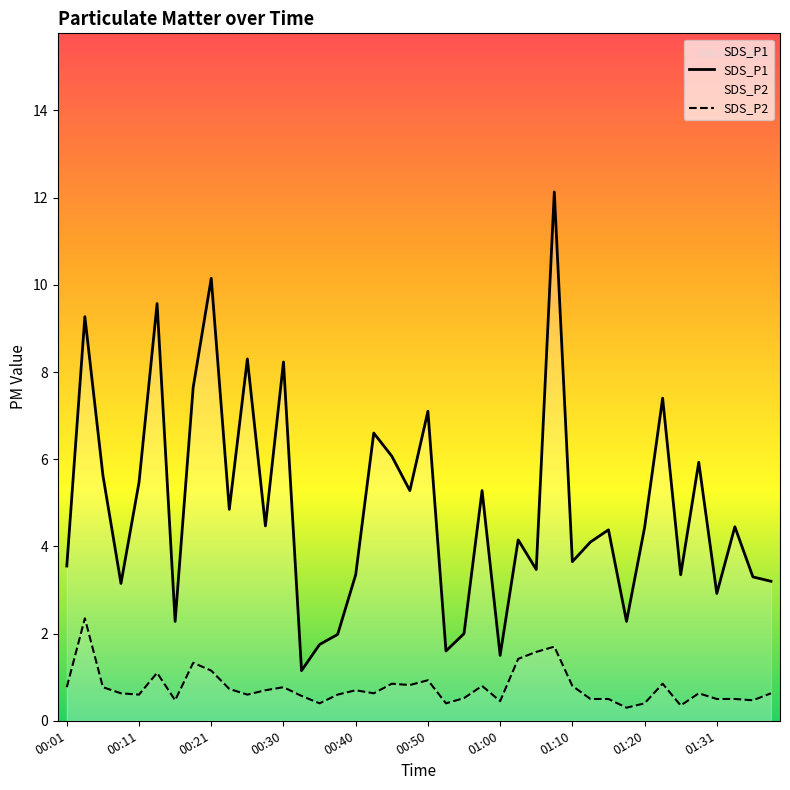

Rank the series by their maximum value, from lowest to highest.

SDS_P2, SDS_P1